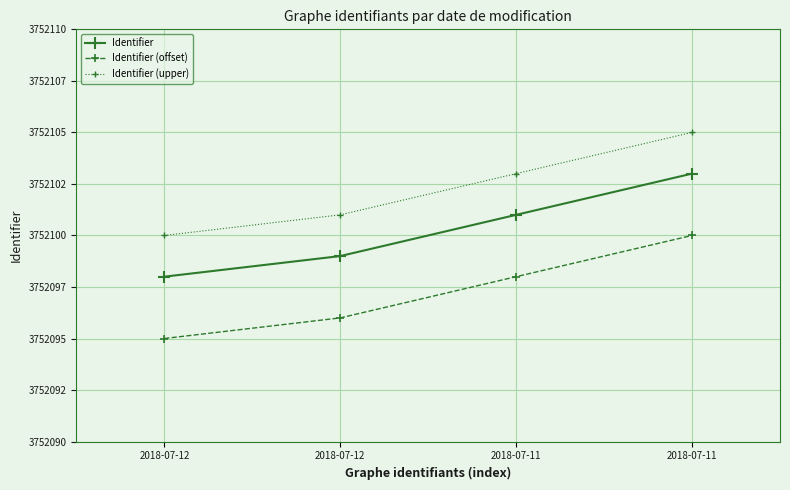

What are all the series names shown in the legend?

Identifier, Identifier (offset), Identifier (upper)